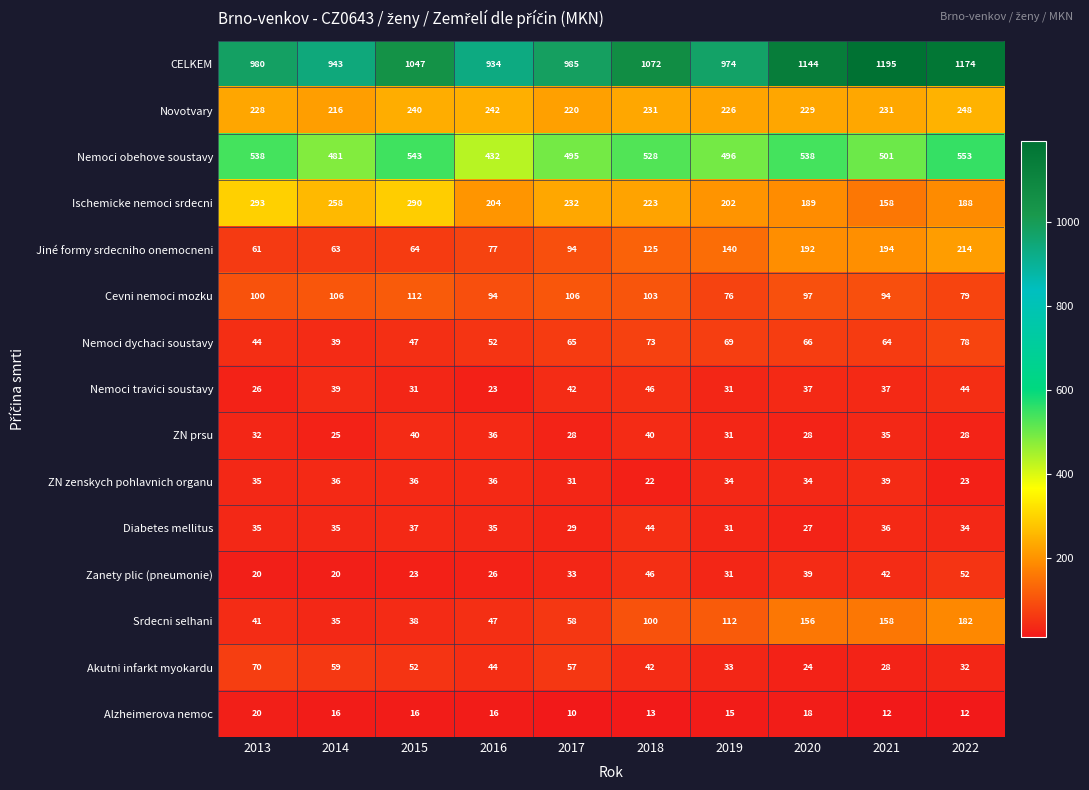

What is the difference between the Alzheimerova nemoc values at 2021 and 2019?

3